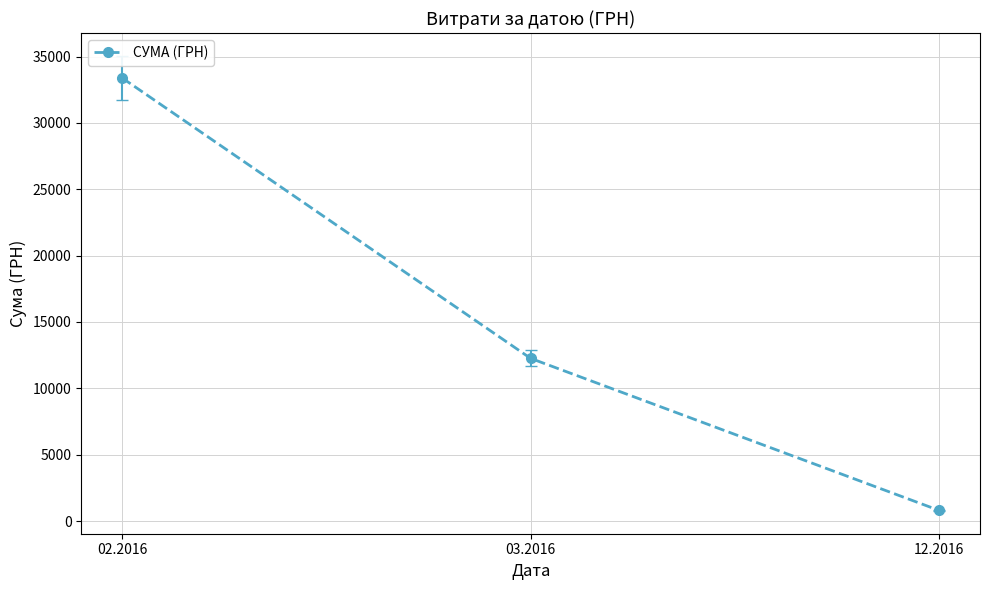

How many lines are shown in the chart?

1